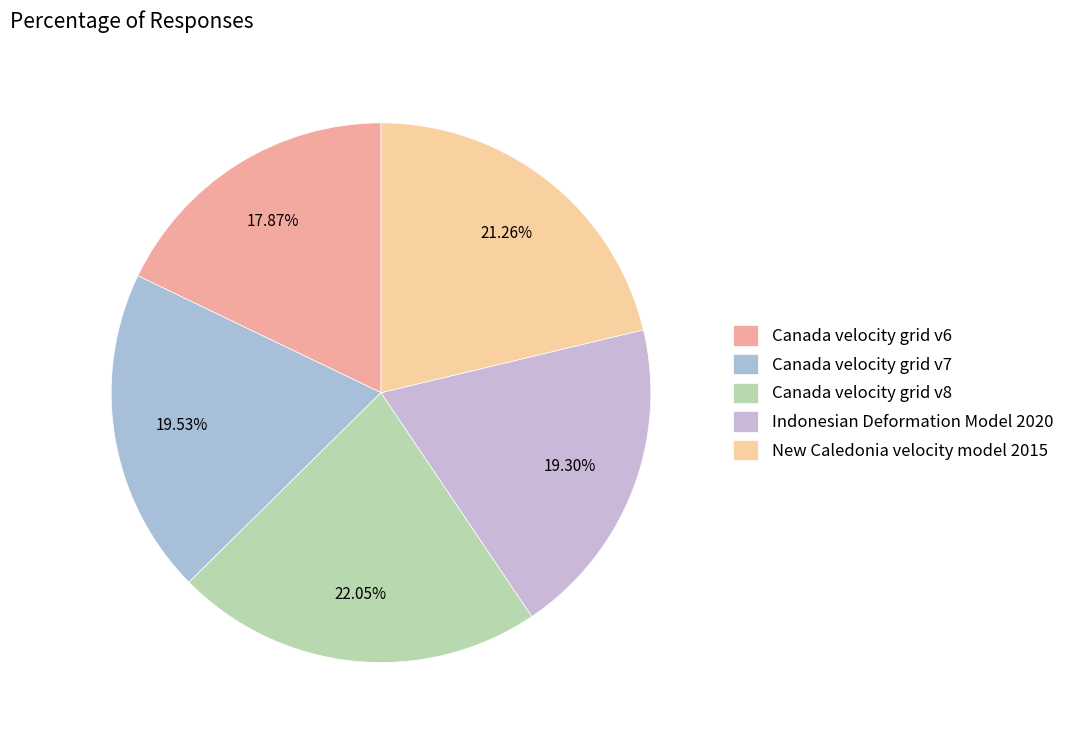

Approximately how many times larger is the value at Indonesian Deformation Model 2020 compared to New Caledonia velocity model 2015?

0.9